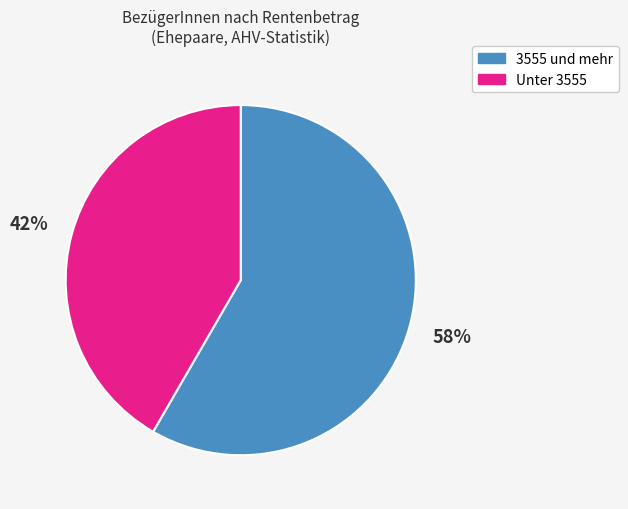

Is there a majority slice in this chart?

Yes